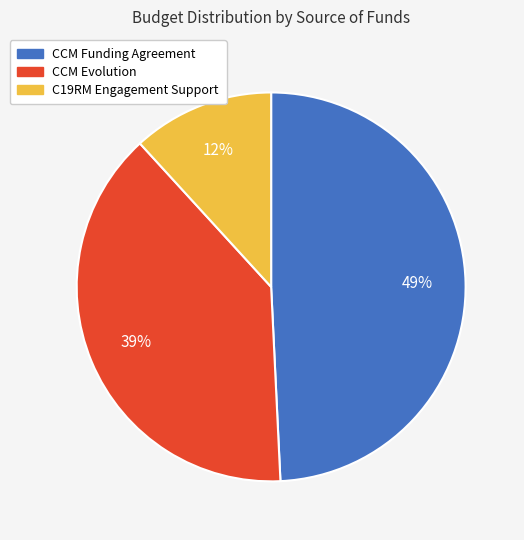

Is the sum of CCM Evolution and C19RM Engagement Support greater than half?

Yes